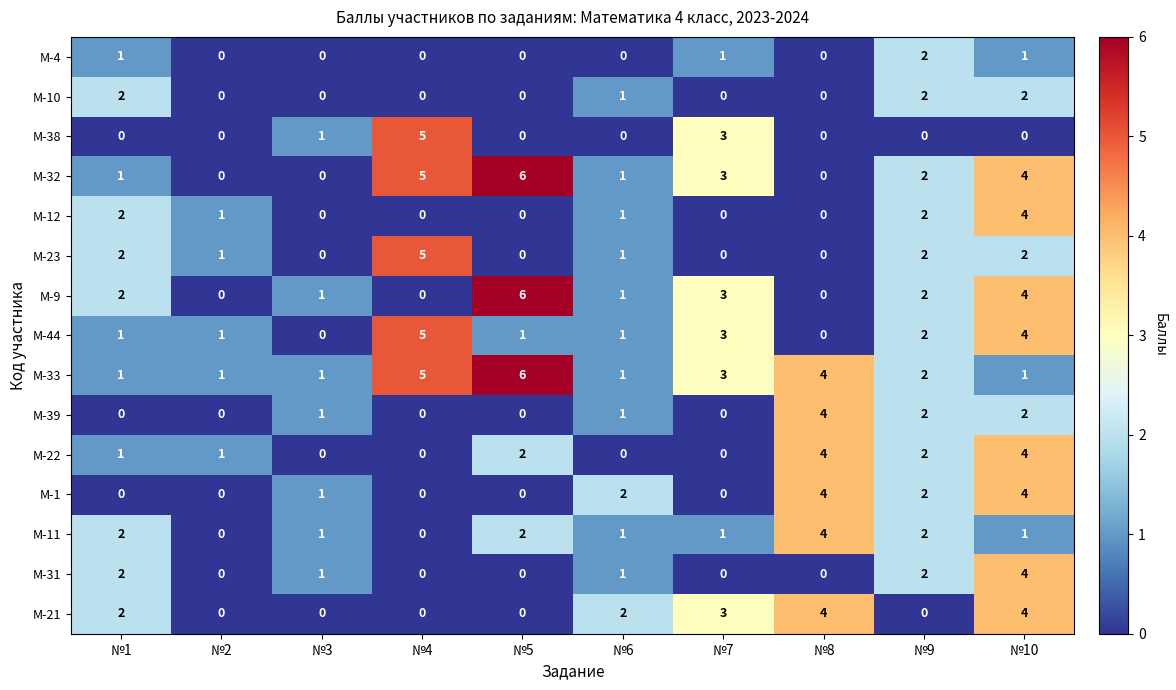

What is the difference between the second highest and second lowest values in the М-9 series?

4